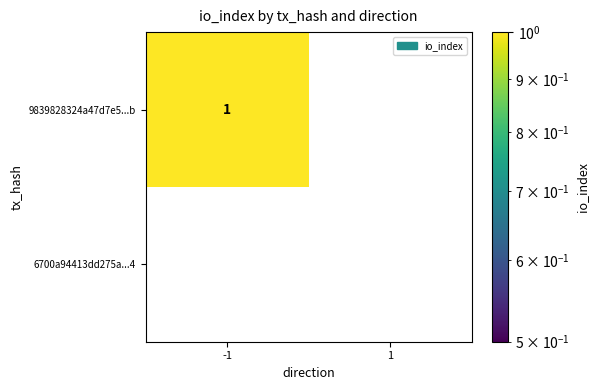

The 9839828324a47d7e5...b series shows 1 at -1. True or false?

True